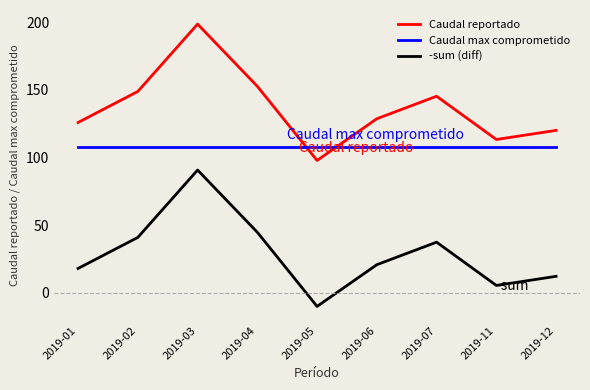

How many values in the -sum (diff) series are below 20?

4